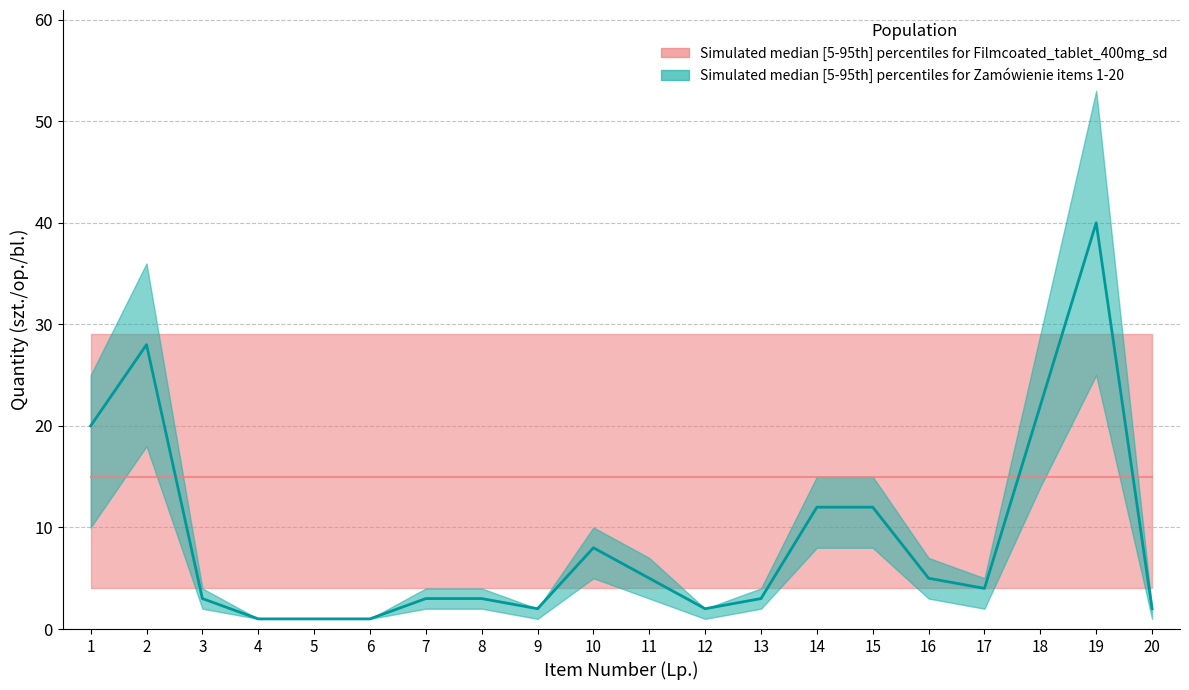

At which label does quantity_mid reach its minimum?

4